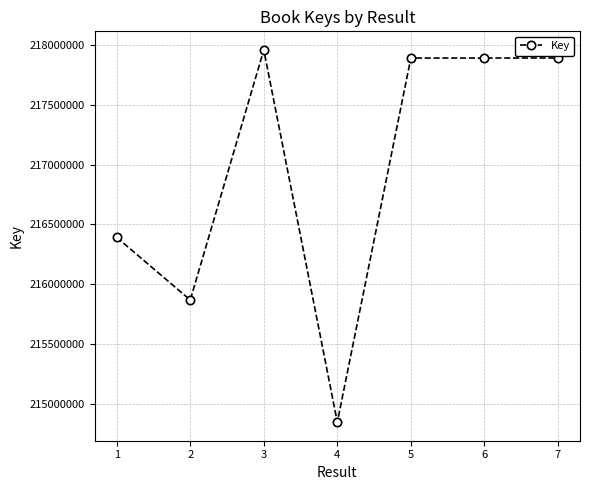

How many lines are shown in the chart?

1